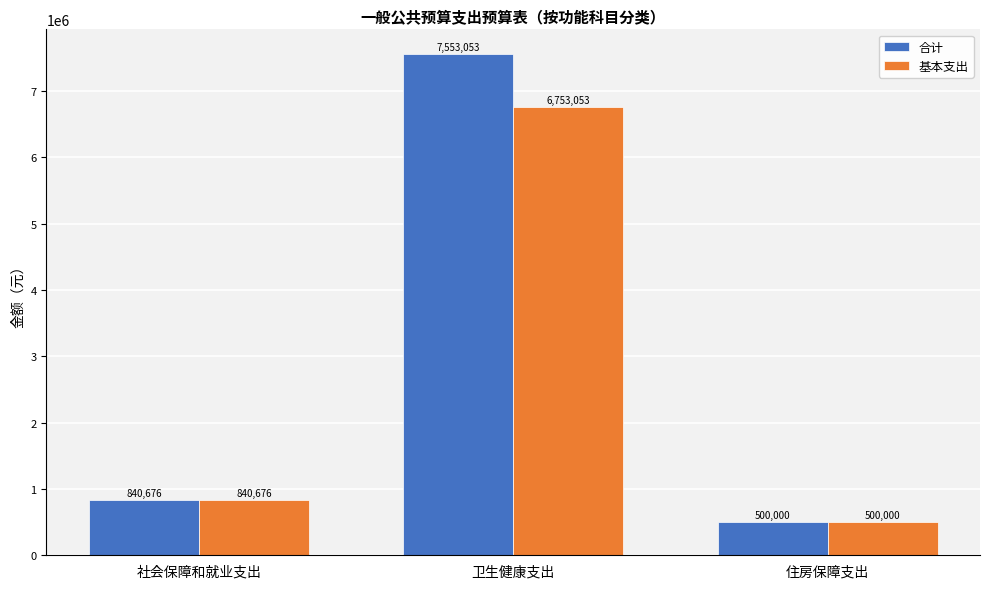

How many bars are there in total?

6